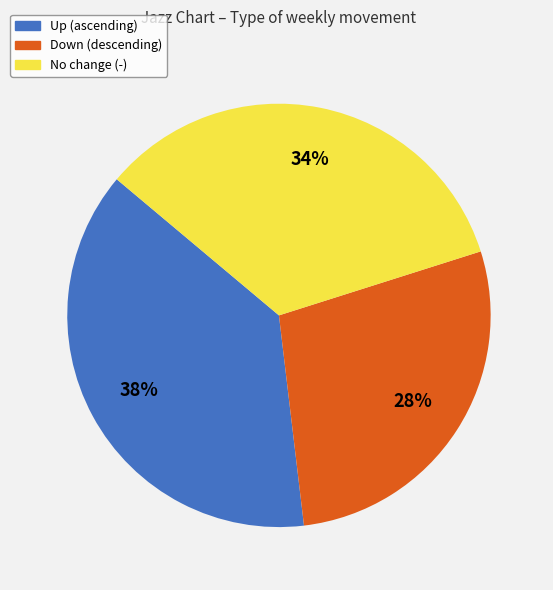

Does any single category account for the majority?

No